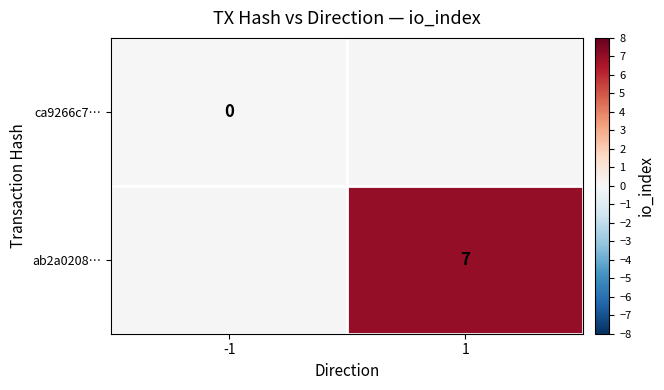

At how many categories does at least one series exceed 1?

1